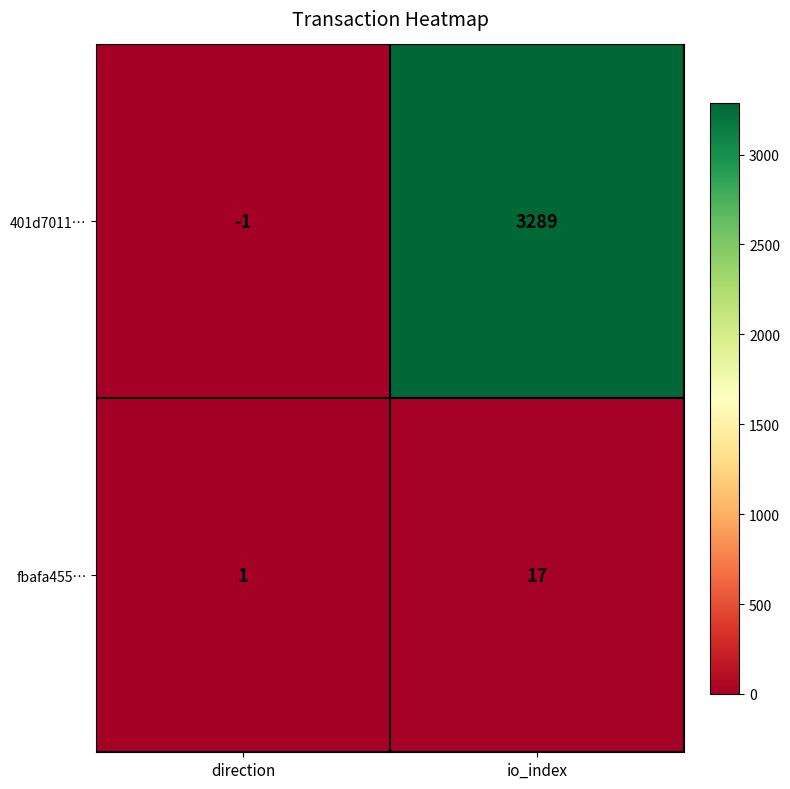

Which series changed the most between direction and io_index?

401d7011…